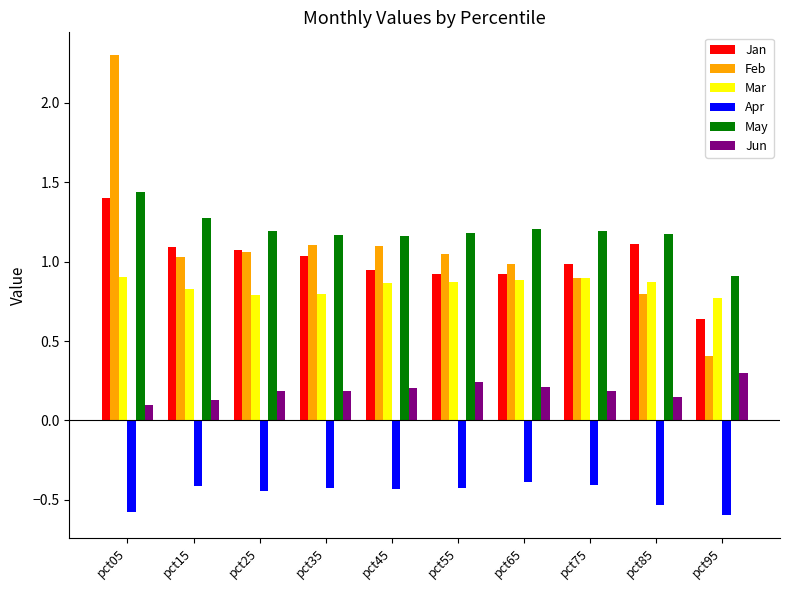

Which category has the highest value in the Jan series?

pct05